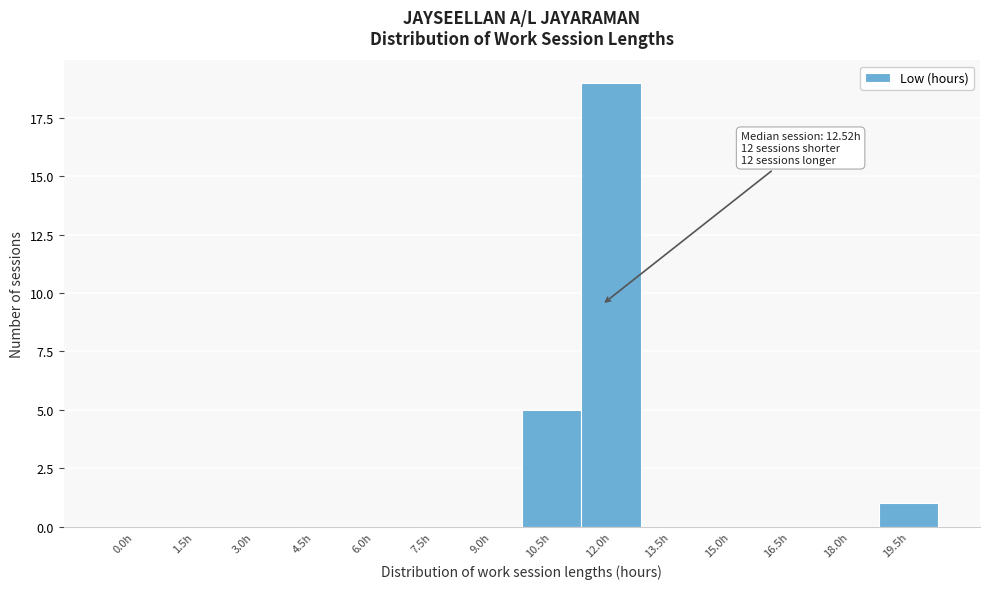

Reading left to right, extract all data points from this chart.

0.0h=0	1.5h=0	3.0h=0	4.5h=0	6.0h=0	7.5h=0	9.0h=0	10.5h=5	12.0h=19	13.5h=0	15.0h=0	16.5h=0	18.0h=0	19.5h=1